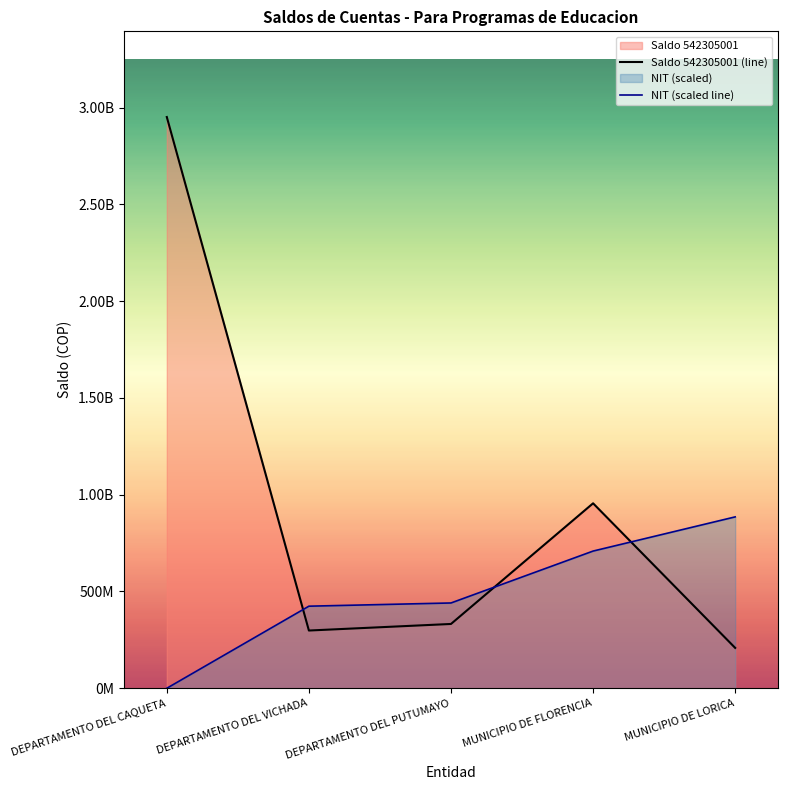

True or false: Saldo 542305001 and NIT cross at least once.

True